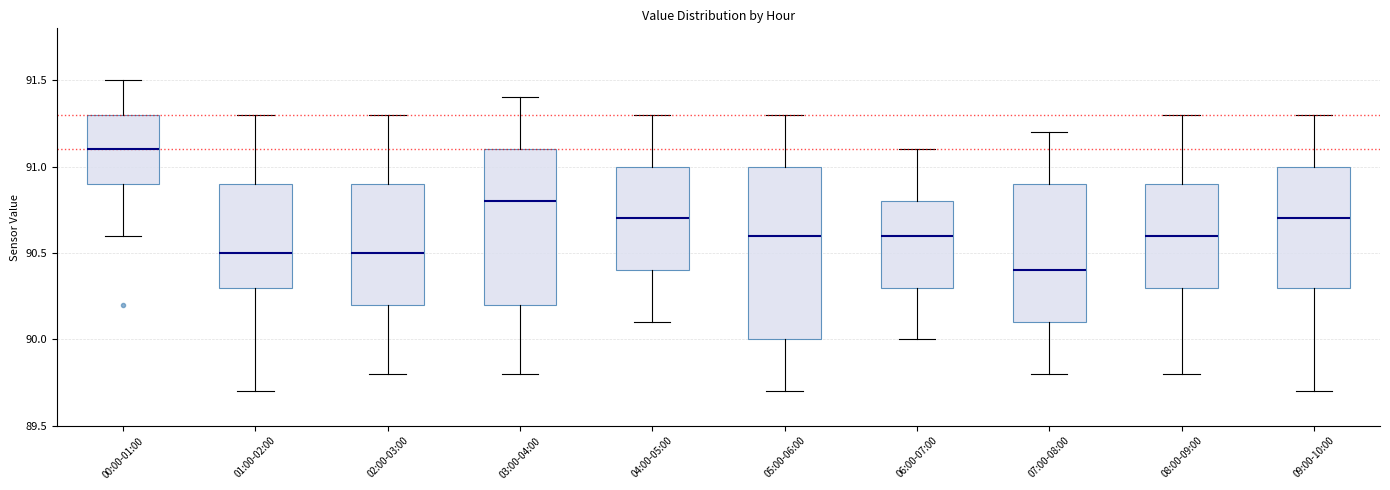

Reading left to right, read every box against the y-axis: the position of its median line, the range the box covers, and the ends of its whiskers. The values are not printed on the chart, so give them approximately, as read against the axis.

00:00-01:00: median 91.1, box 90.9 to 91.3, whiskers 90.6 to 91.5
01:00-02:00: median 90.5, box 90.3 to 90.9, whiskers 89.7 to 91.3
02:00-03:00: median 90.5, box 90.2 to 90.9, whiskers 89.8 to 91.3
03:00-04:00: median 90.8, box 90.2 to 91.1, whiskers 89.8 to 91.4
04:00-05:00: median 90.7, box 90.4 to 91.0, whiskers 90.1 to 91.3
05:00-06:00: median 90.6, box 90.0 to 91.0, whiskers 89.7 to 91.3
06:00-07:00: median 90.6, box 90.3 to 90.8, whiskers 90.0 to 91.1
07:00-08:00: median 90.4, box 90.1 to 90.9, whiskers 89.8 to 91.2
08:00-09:00: median 90.6, box 90.3 to 90.9, whiskers 89.8 to 91.3
09:00-10:00: median 90.7, box 90.3 to 91.0, whiskers 89.7 to 91.3